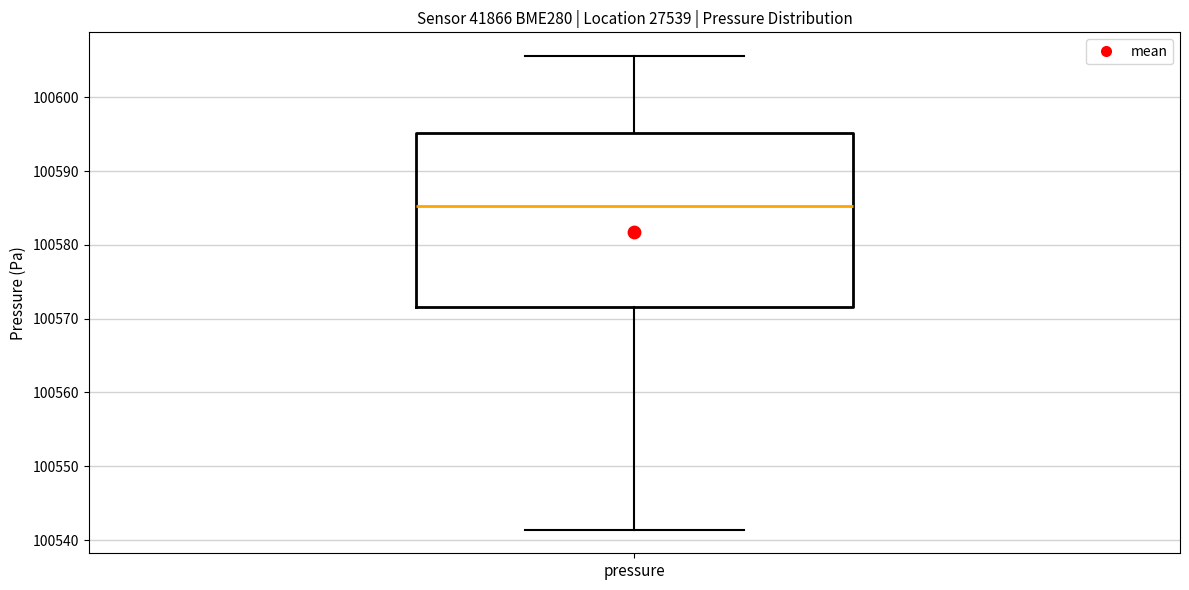

Where does the median line of the box for pressure sit on the y-axis? The values are not printed on the chart, so give them approximately, as read against the axis.

100585